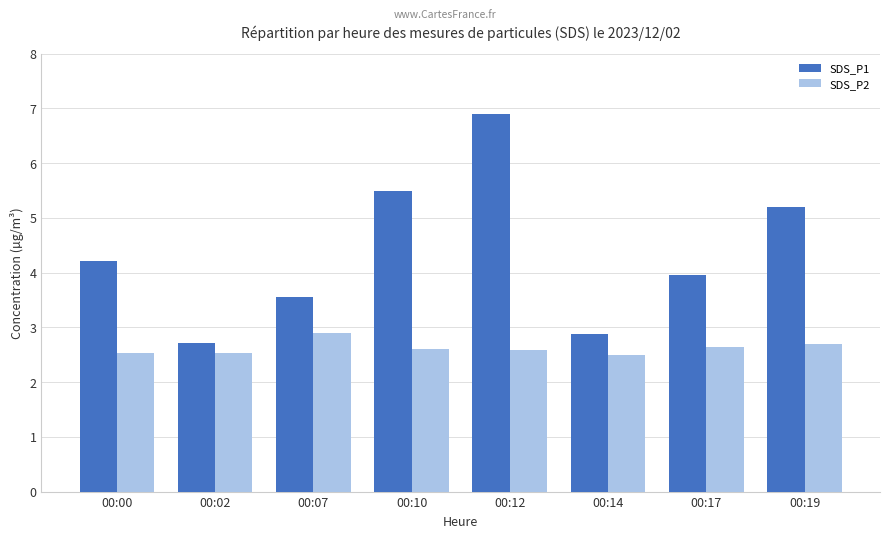

What is the sum of the SDS_P2 values at 00:17 and 00:00?

5.2